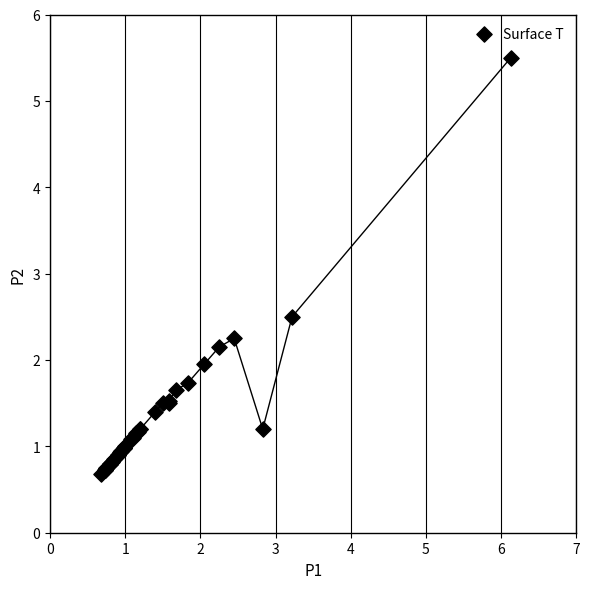

What Y value in the scatter plot is closest to 3?

2.5